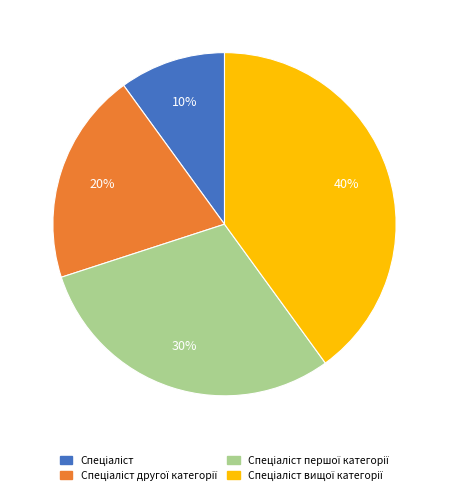

To the nearest percent, what is the average slice percentage?

25%